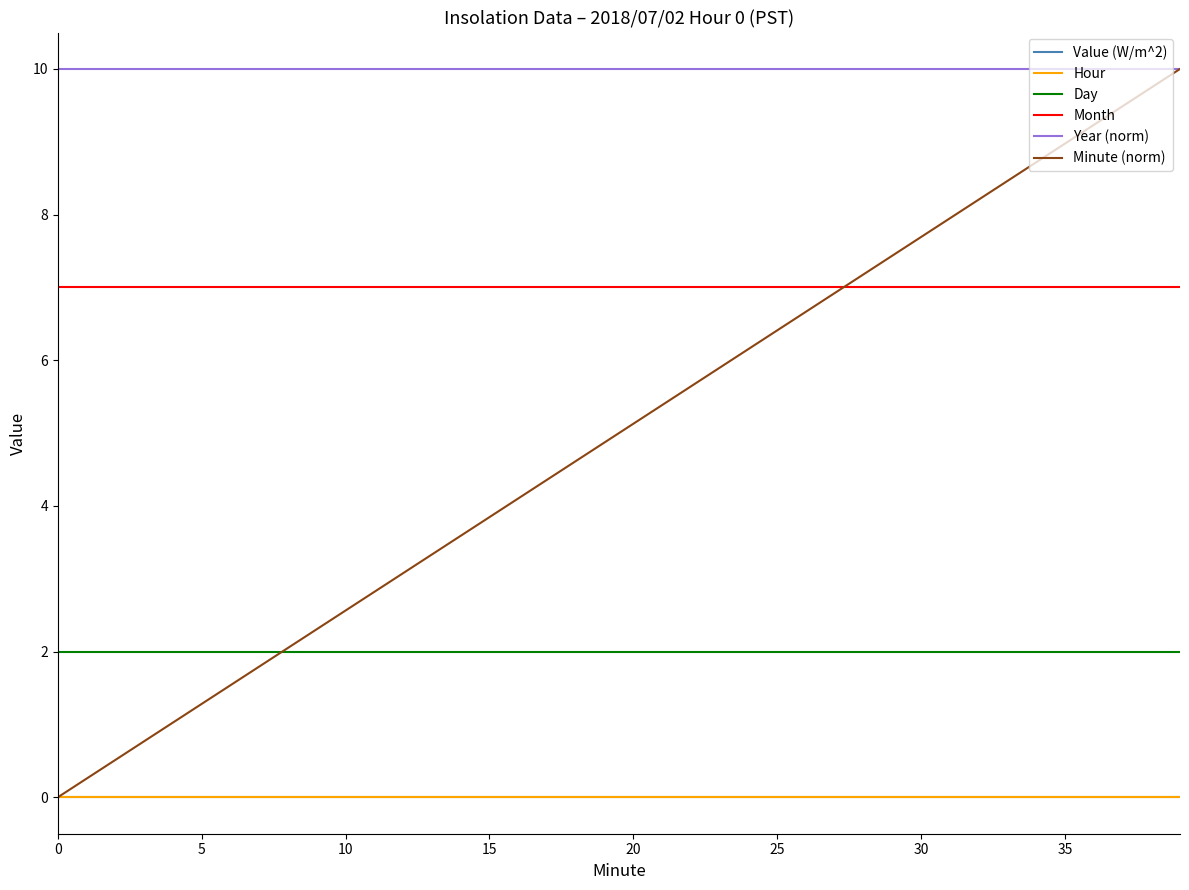

True or false: Hour has more than 0 interior local peaks.

False